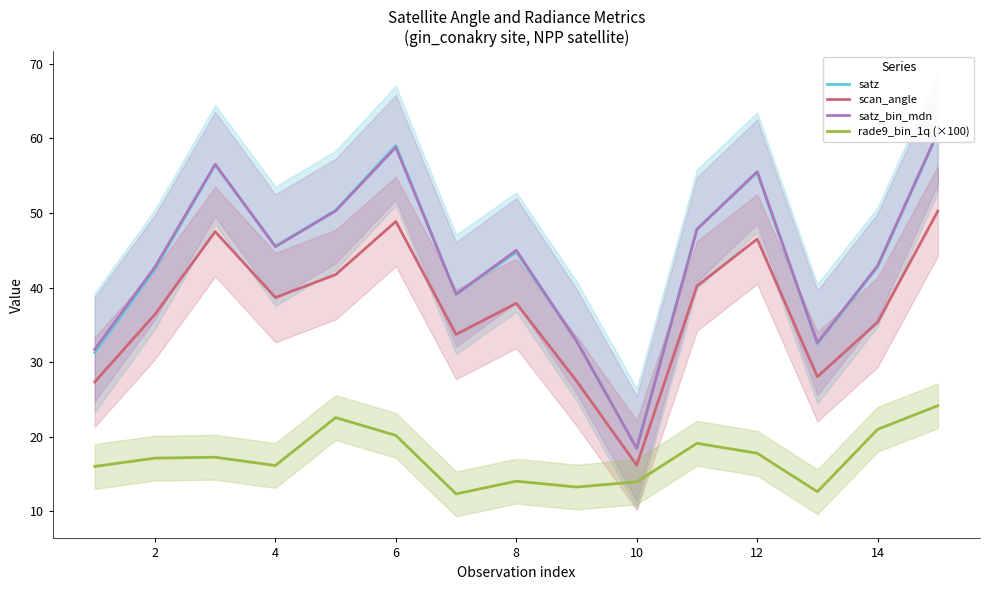

True or false: rade9_bin_1q (×100) and scan_angle intersect in this chart.

False